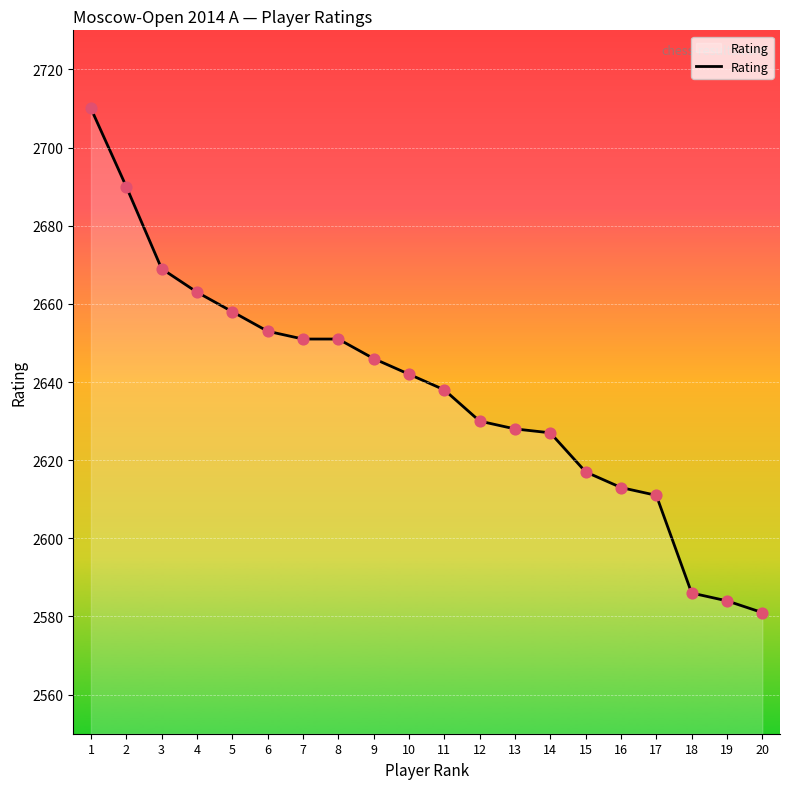

What is the change in value from 9 to 19?

-62